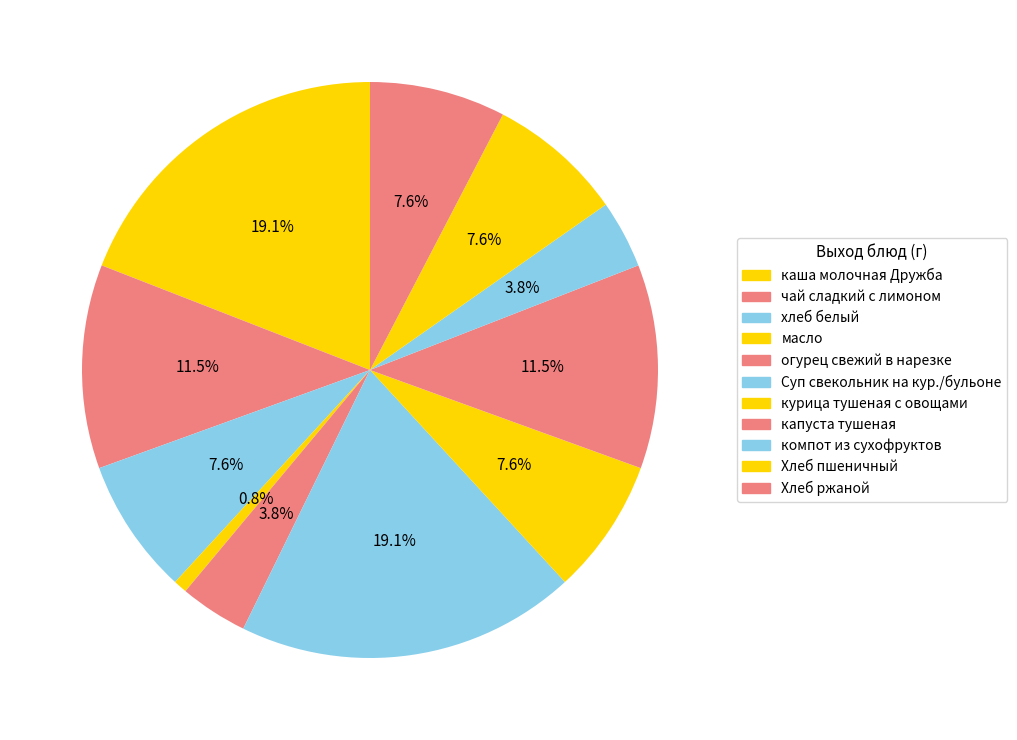

How many slices are in this pie chart?

11